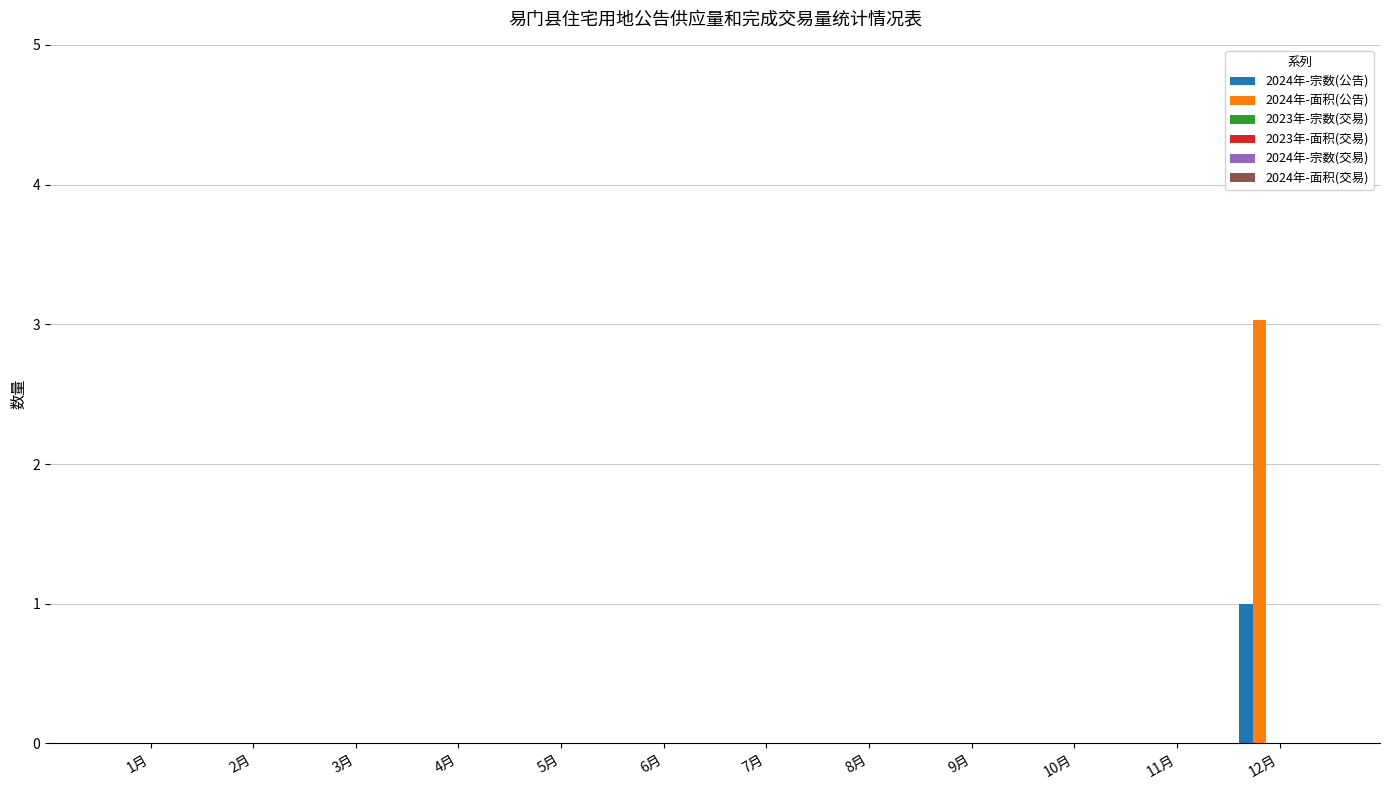

What is the greatest value displayed?

3.0